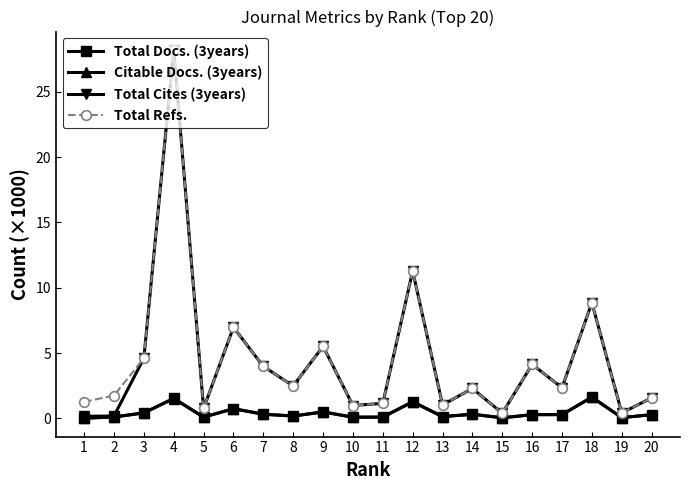

What is the greatest value displayed?

28.2